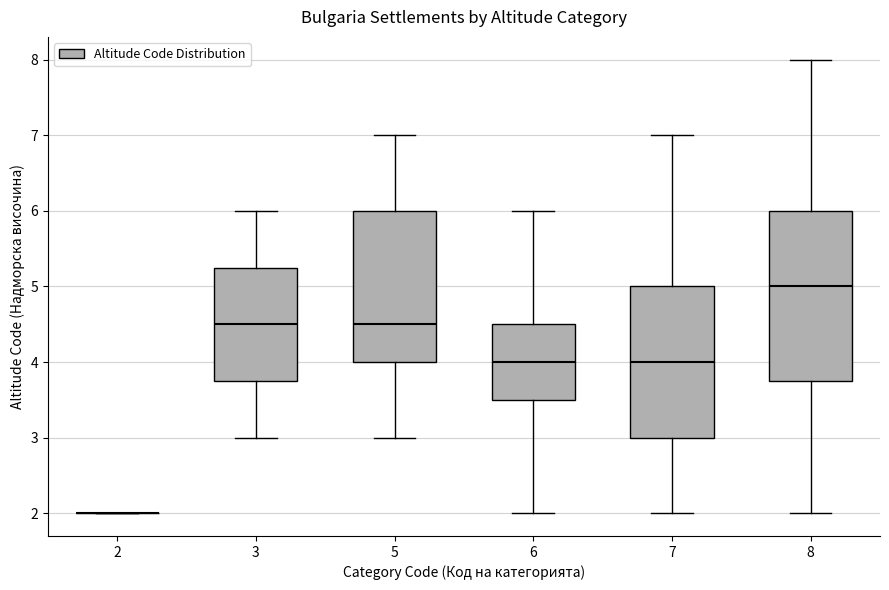

Reading left to right, read every box against the y-axis: the position of its median line, the range the box covers, and the ends of its whiskers. The values are not printed on the chart, so give them approximately, as read against the axis.

2: box collapsed to a line at 2.0, whiskers 2.0 to 2.0
3: median 4.5, box 3.8 to 5.3, whiskers 3.0 to 6.0
5: median 4.5, box 4.0 to 6.0, whiskers 3.0 to 7.0
6: median 4.0, box 3.5 to 4.5, whiskers 2.0 to 6.0
7: median 4.0, box 3.0 to 5.0, whiskers 2.0 to 7.0
8: median 5.0, box 3.8 to 6.0, whiskers 2.0 to 8.0